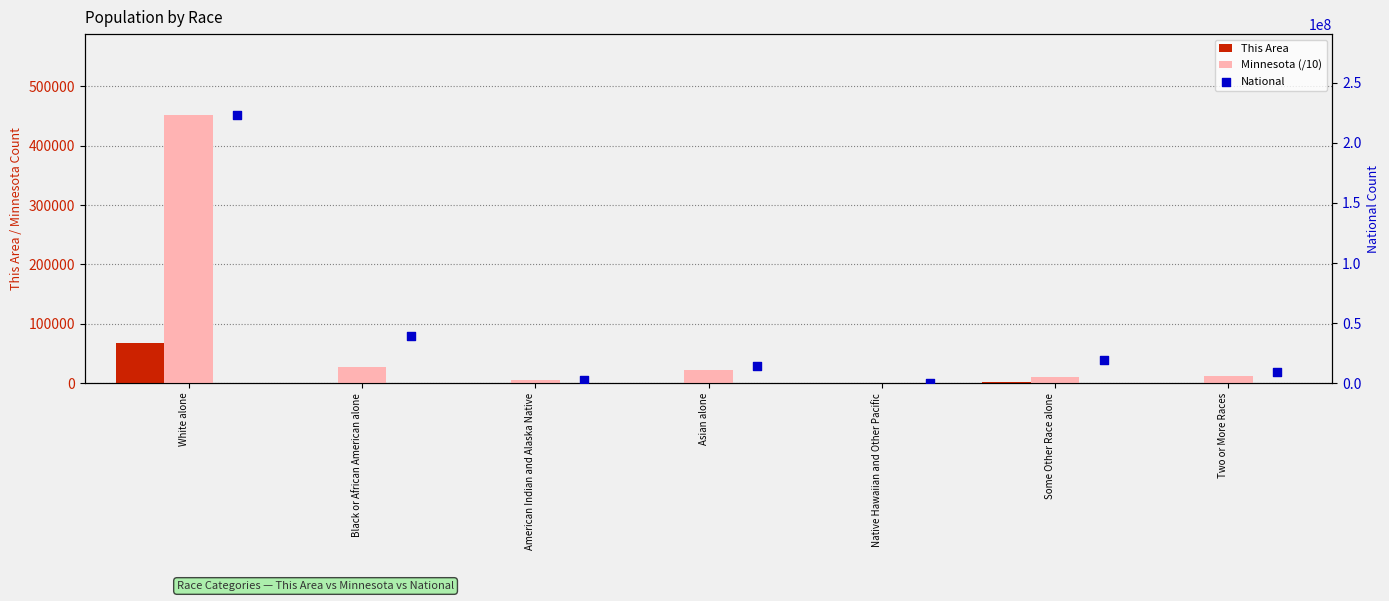

Is the value of National at Asian alone greater than the value of Minnesota (/10) at White alone?

Yes